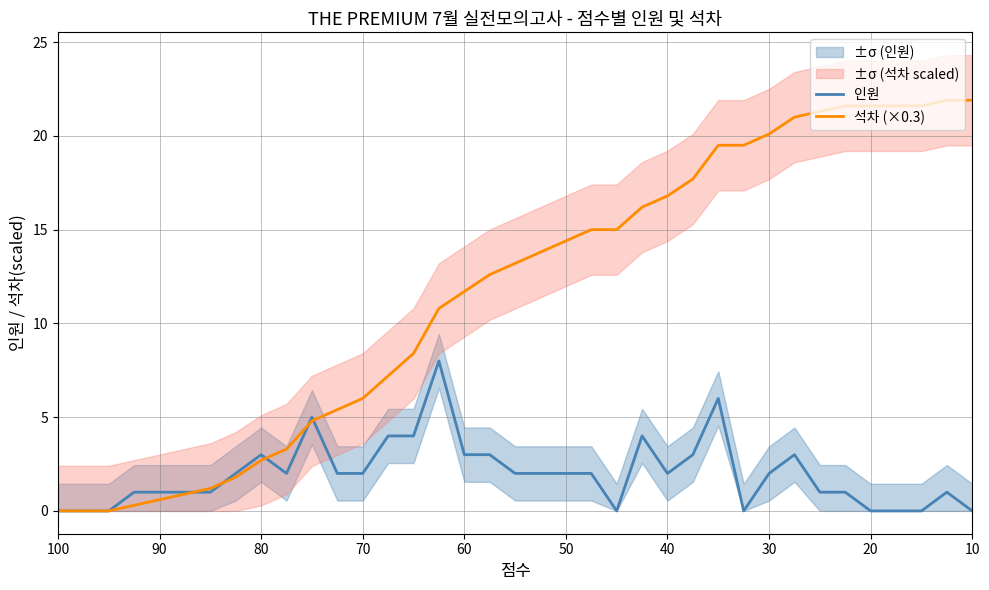

How many lines are shown in the chart?

2